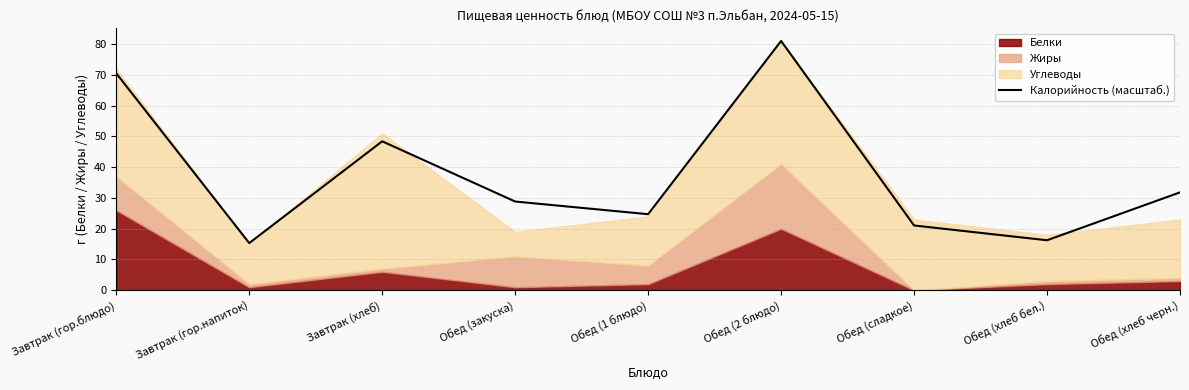

Is it true that the value at Обед (хлеб черн.) is 14.8?

False